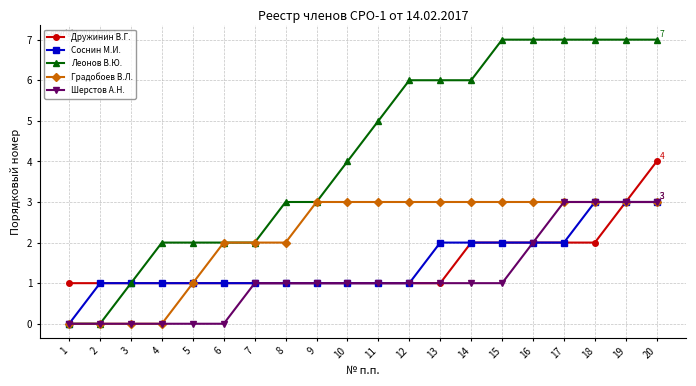

The value of Градобоев В.Л. at 2 is -2. True or false?

False